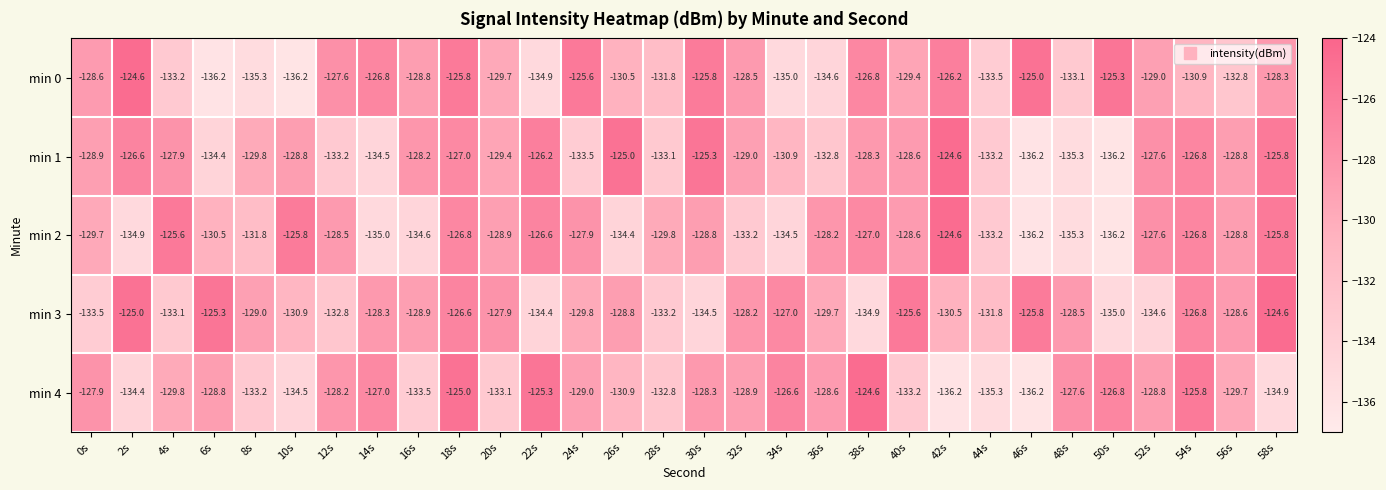

Which series changed the most between 30s and 32s?

min 3